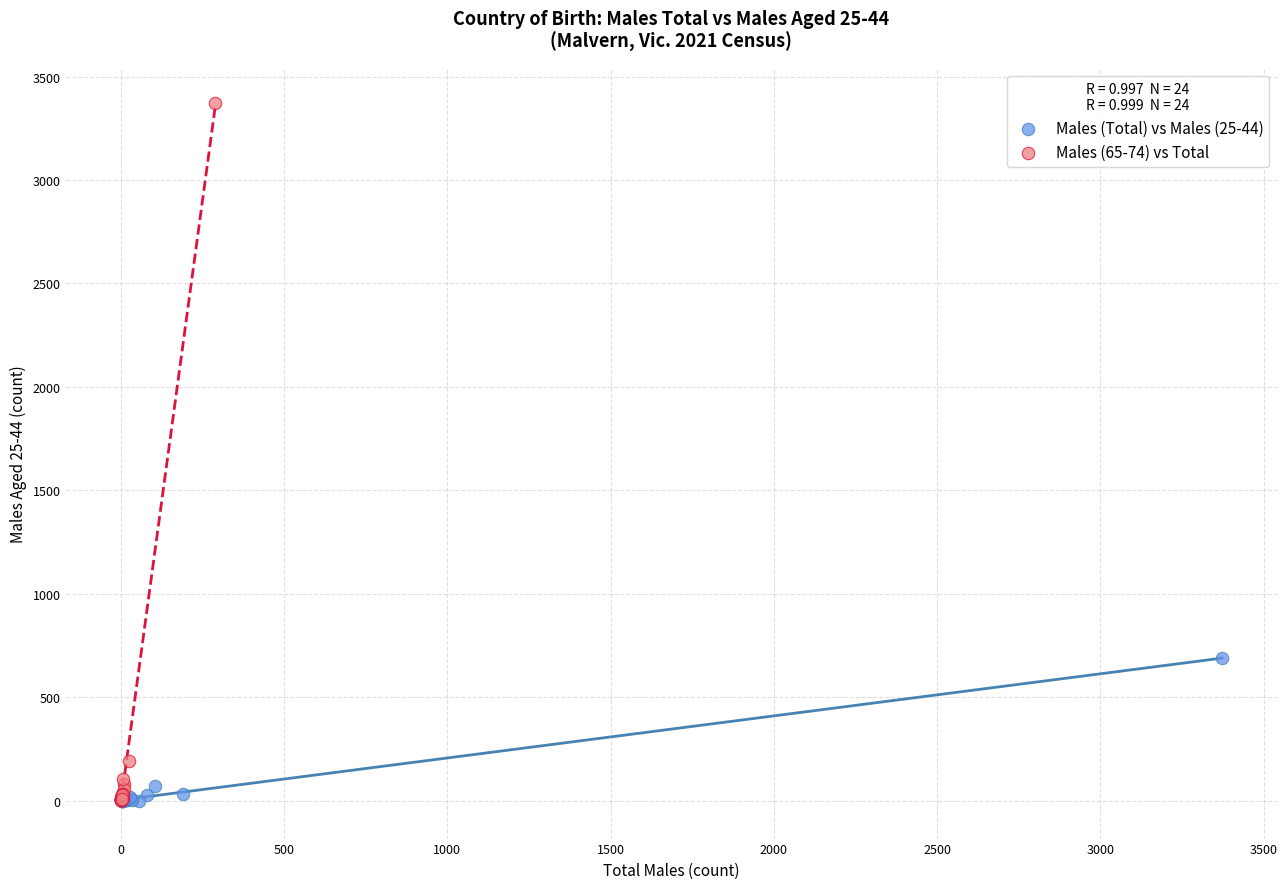

Which series contains the highest Y value?

Males (65-74) vs Total